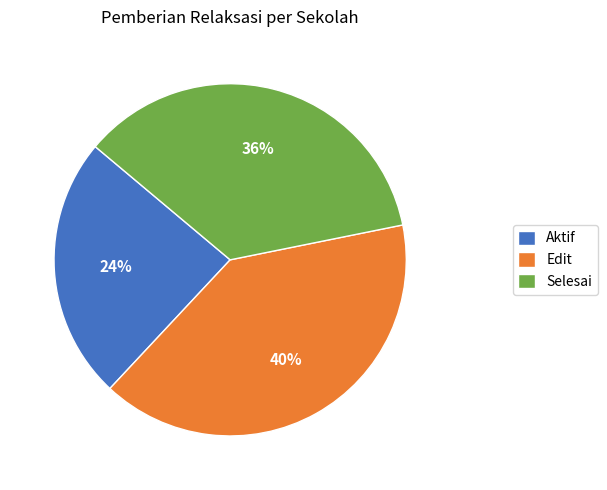

Do Edit and Selesai together represent more than half of the pie?

Yes